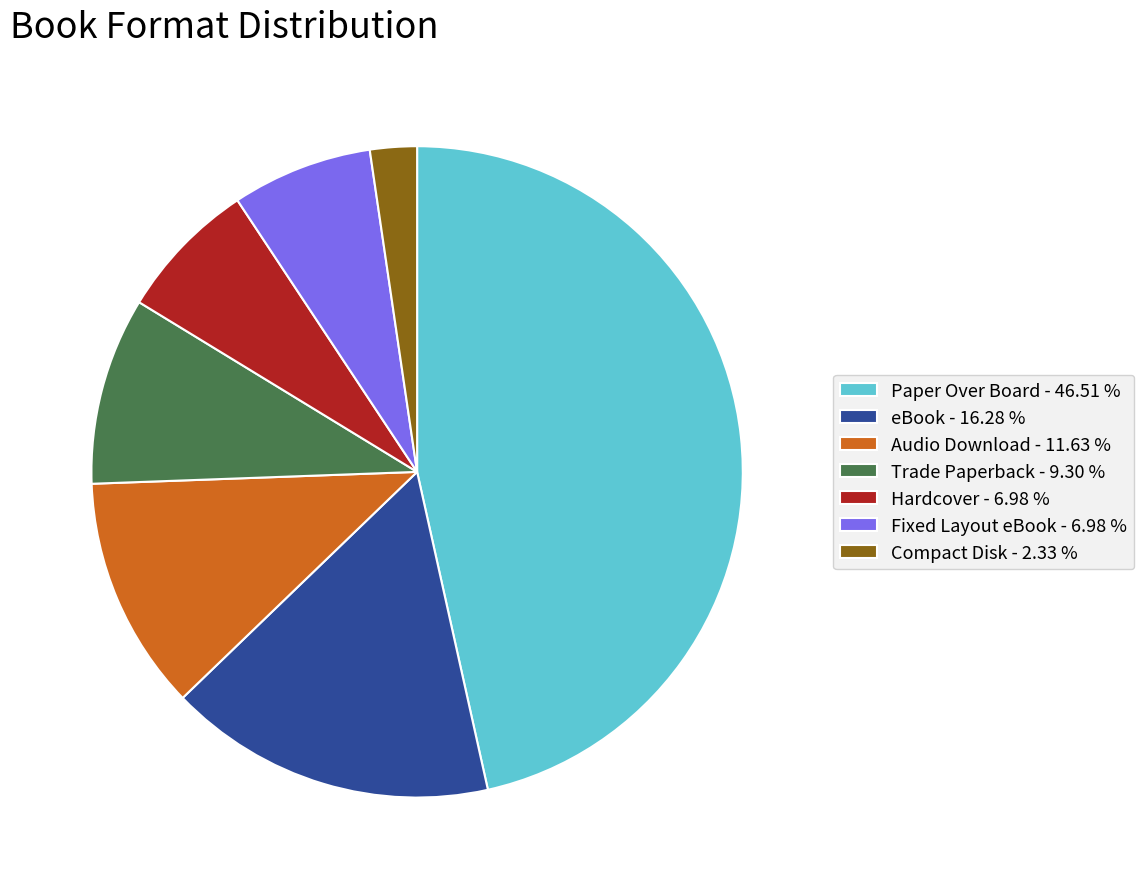

Do Paper Over Board - 46.51 % and Audio Download - 11.63 % together represent more than half of the pie?

Yes